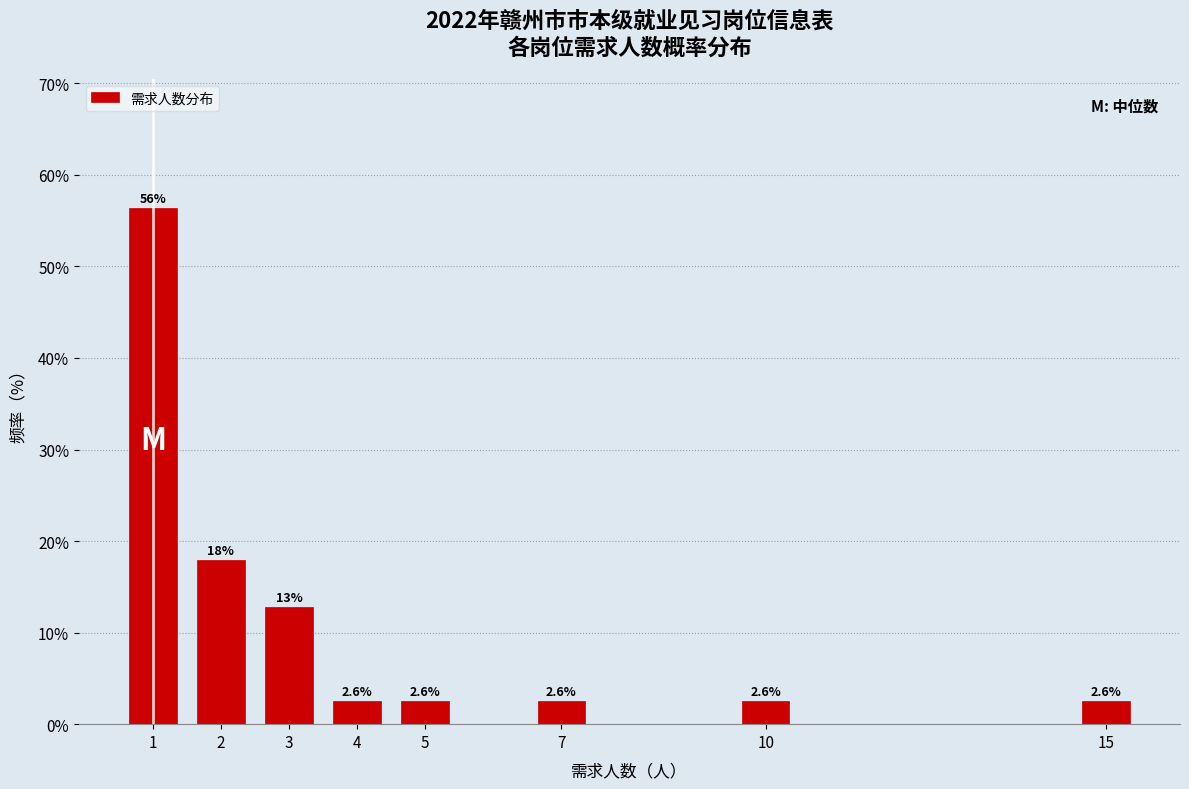

Reading left to right, transcribe all the data shown in this chart.

1=56.4	2=17.9	3=12.8	4=2.6	5=2.6	7=2.6	10=2.6	15=2.6